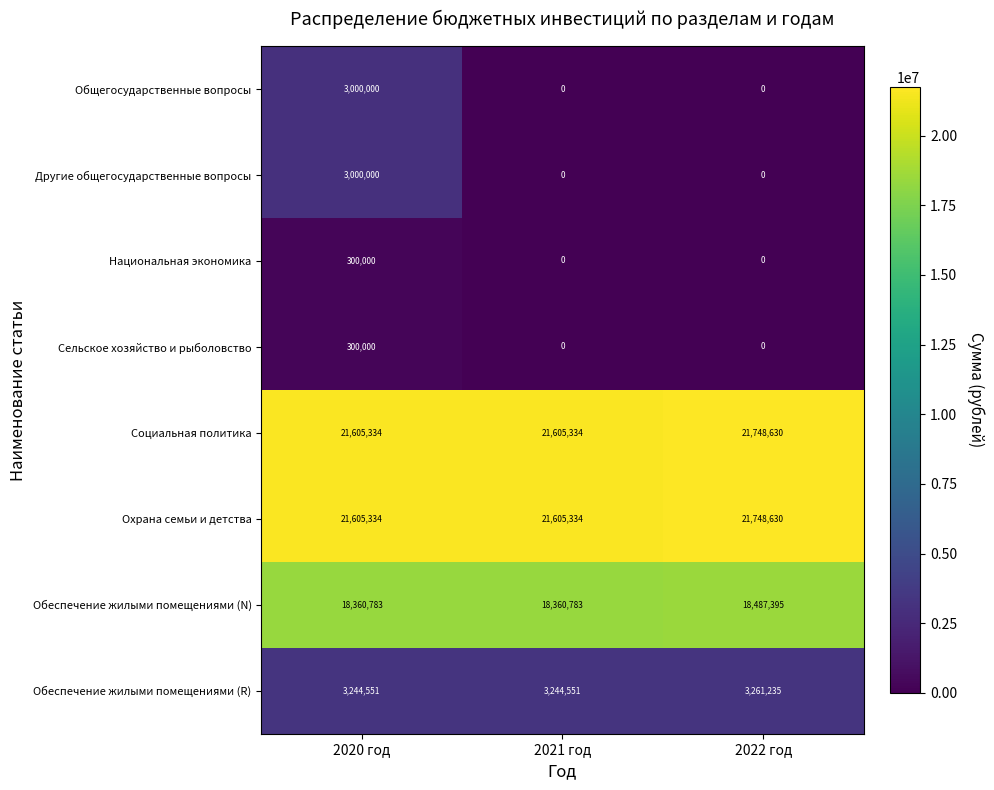

Reading left to right, transcribe all the data shown in this chart.

Общегосударственные вопросы: 2020 год=3000000	2021 год=0	2022 год=0
Другие общегосударственные вопросы: 2020 год=3000000	2021 год=0	2022 год=0
Национальная экономика: 2020 год=300000	2021 год=0	2022 год=0
Сельское хозяйство и рыболовство: 2020 год=300000	2021 год=0	2022 год=0
Социальная политика: 2020 год=21605334	2021 год=21605334	2022 год=21748630
Охрана семьи и детства: 2020 год=21605334	2021 год=21605334	2022 год=21748630
Обеспечение жилыми помещениями (N): 2020 год=18360783	2021 год=18360783	2022 год=18487395
Обеспечение жилыми помещениями (R): 2020 год=3244551	2021 год=3244551	2022 год=3261235